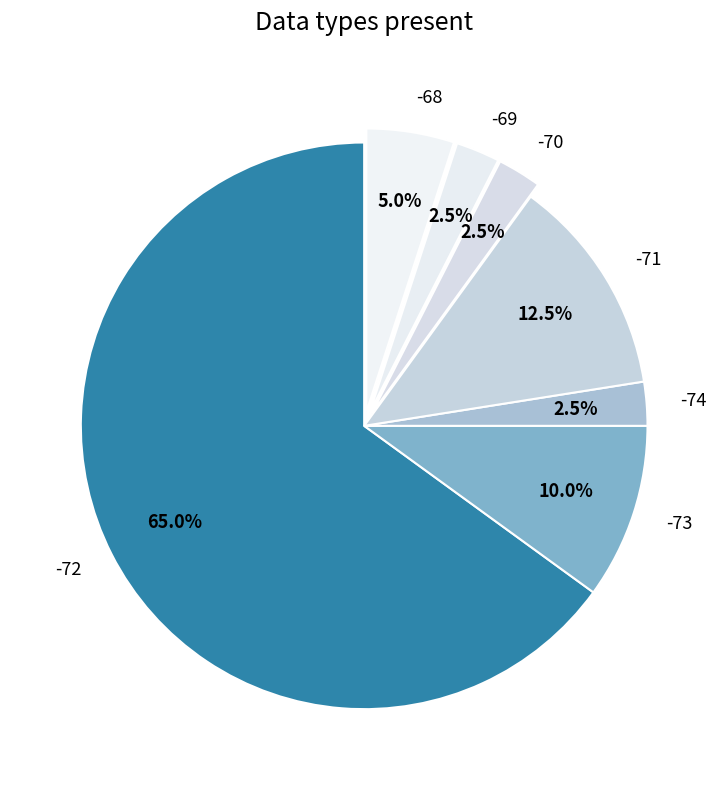

Which slice is the largest?

-72